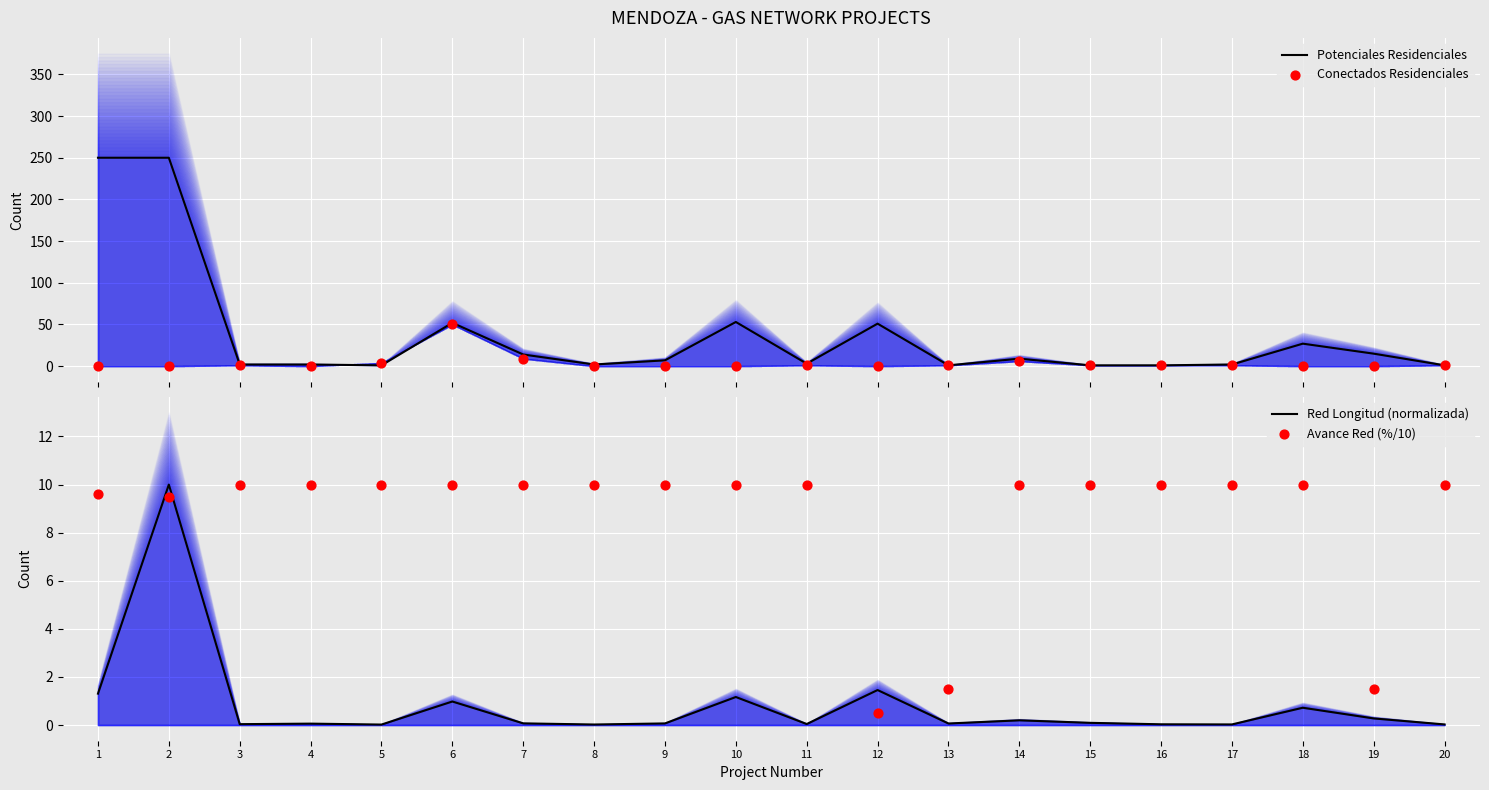

What is the total value across all series at 4?

12.1